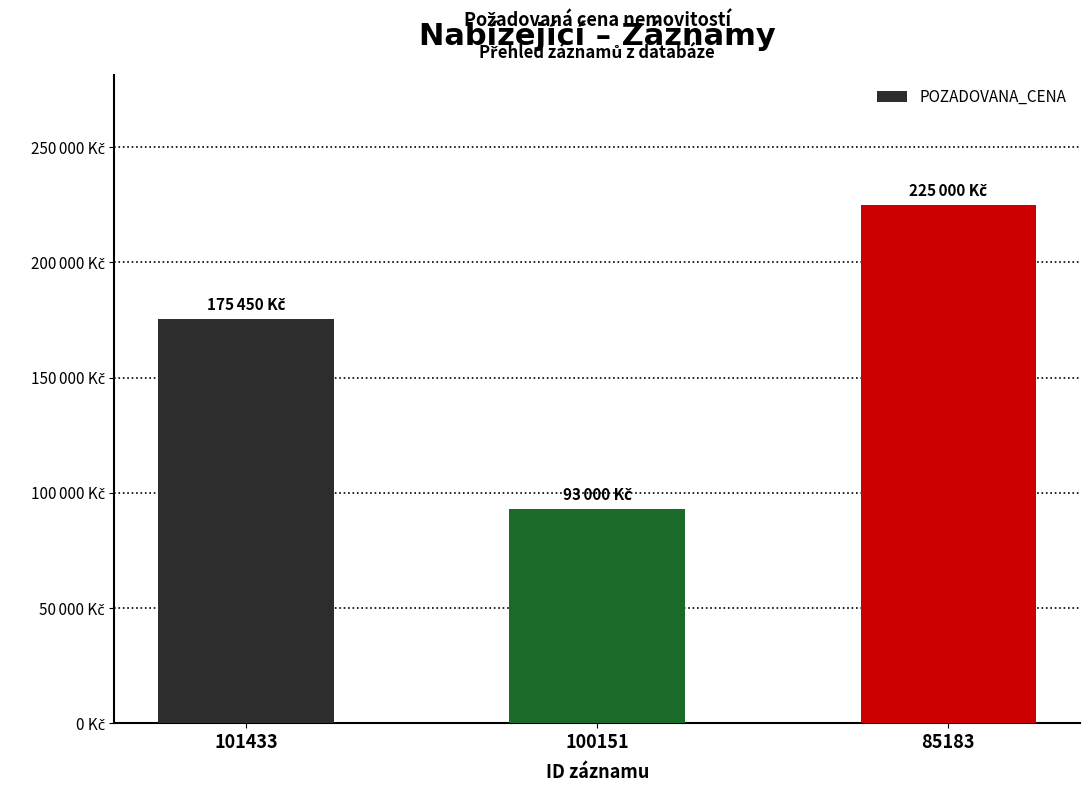

What is the maximum value shown in the chart?

225000